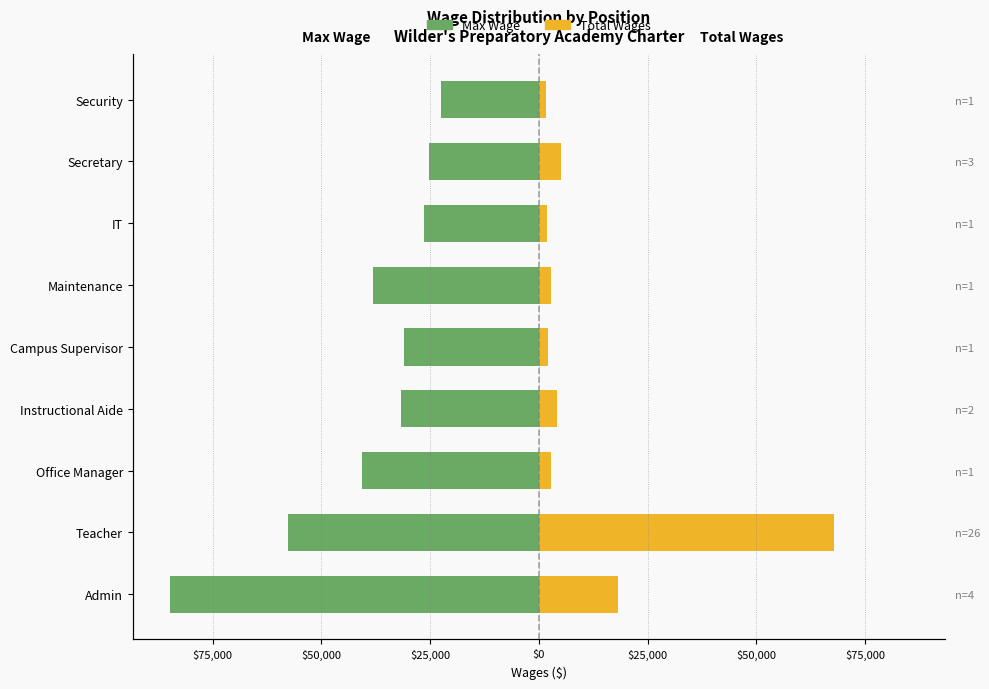

Is it true that Max Wage equals -132156.5 at Admin?

False